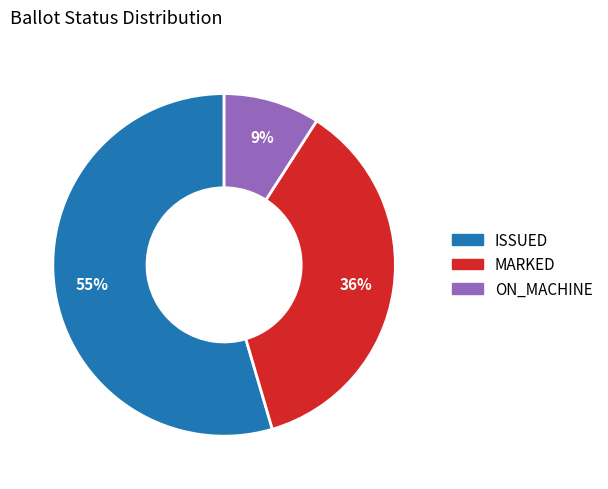

To the nearest percent, what is the average slice percentage?

33%